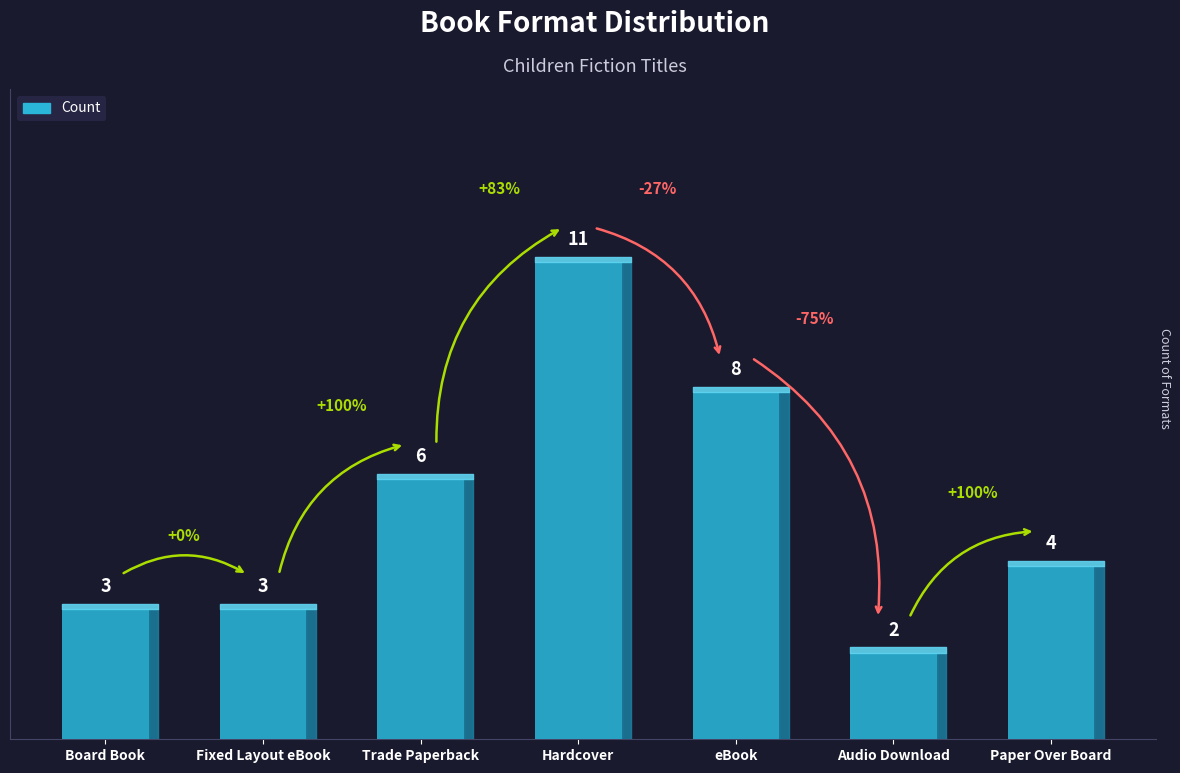

What is the label of the 2nd bar from the right?

Audio Download